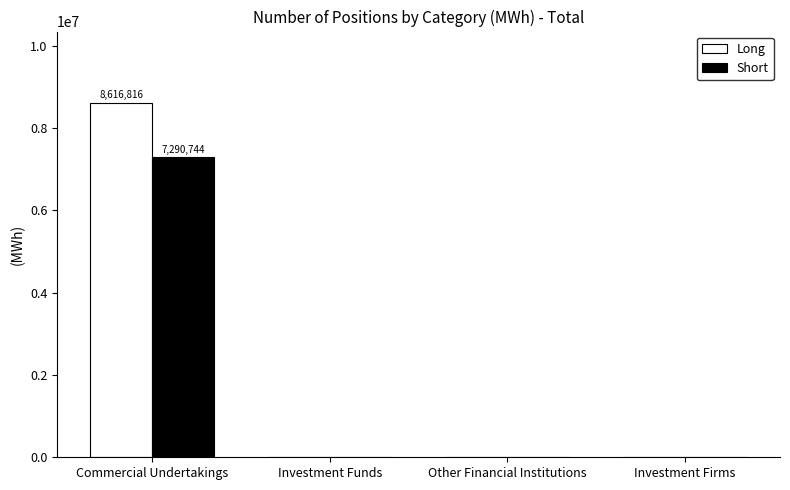

At which category is the sum across all series the highest?

Commercial Undertakings